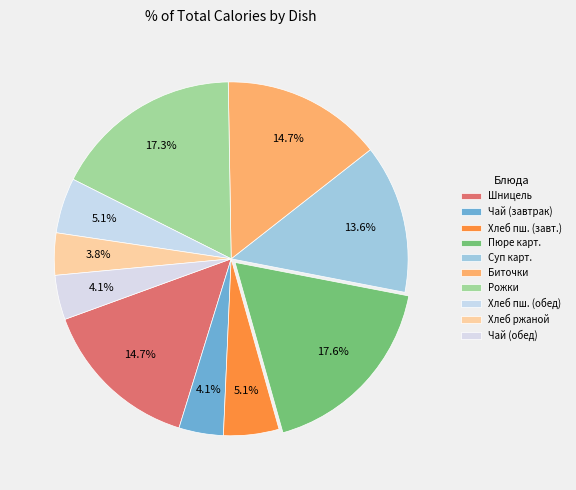

Which category has the biggest portion of the pie?

Пюре картофельное